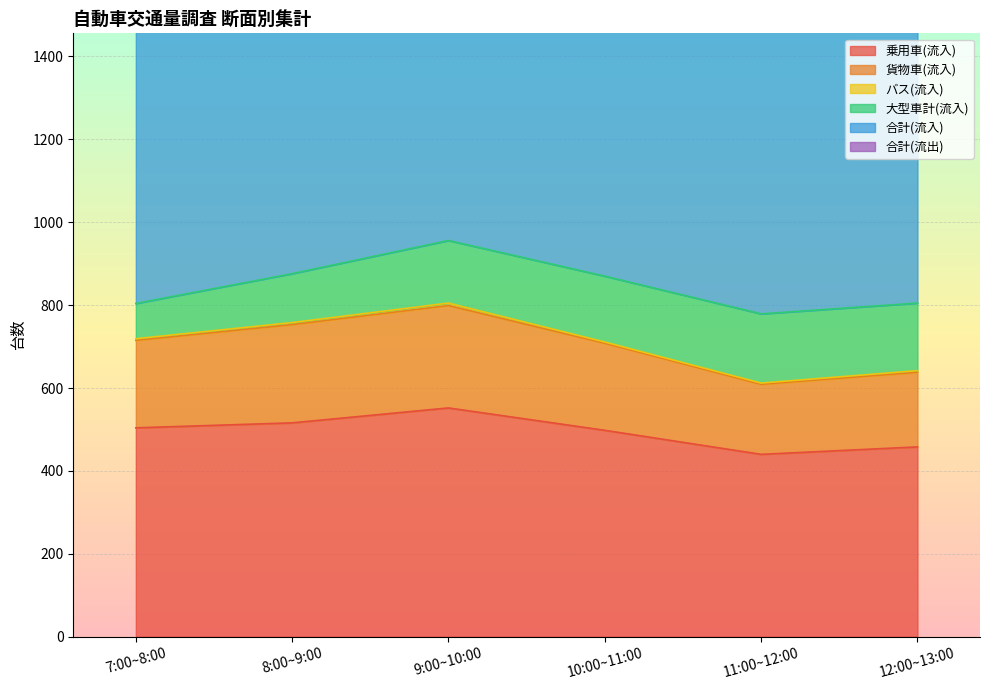

At which category does 合計(流入) reach its first local peak?

9:00~10:00